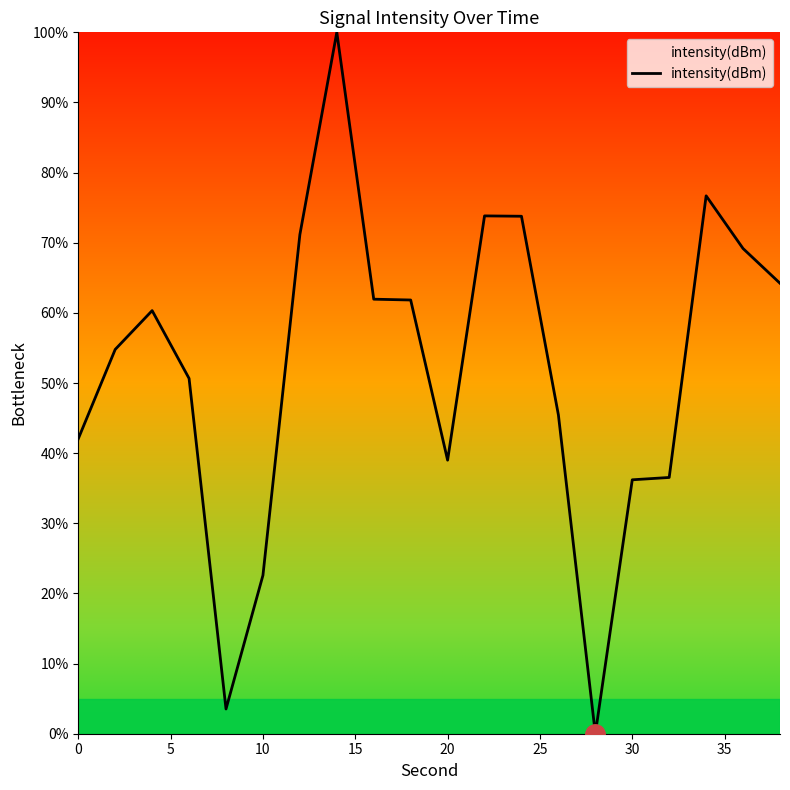

What is the average value?

52.2